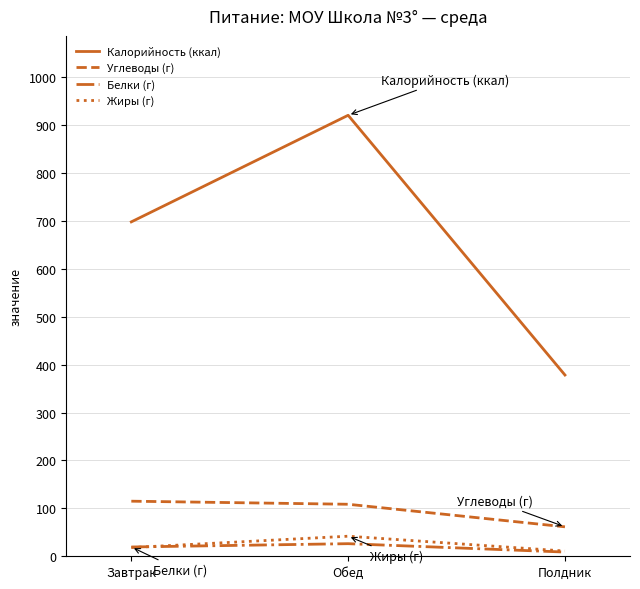

The value of Калорийность (ккал) at Завтрак is 698.1. True or false?

True